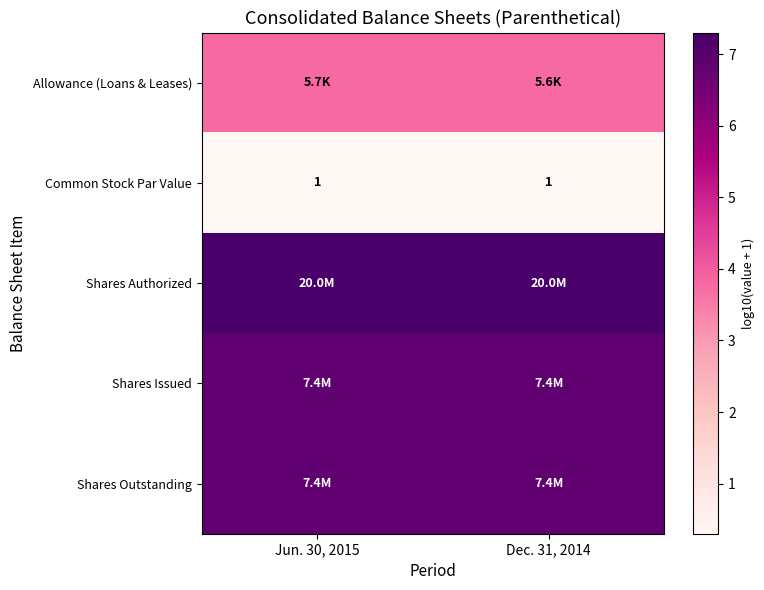

At Jun. 30, 2015, list the series in order from largest to smallest.

Shares Authorized, Shares Issued, Shares Outstanding, Allowance (Loans & Leases), Common Stock Par Value